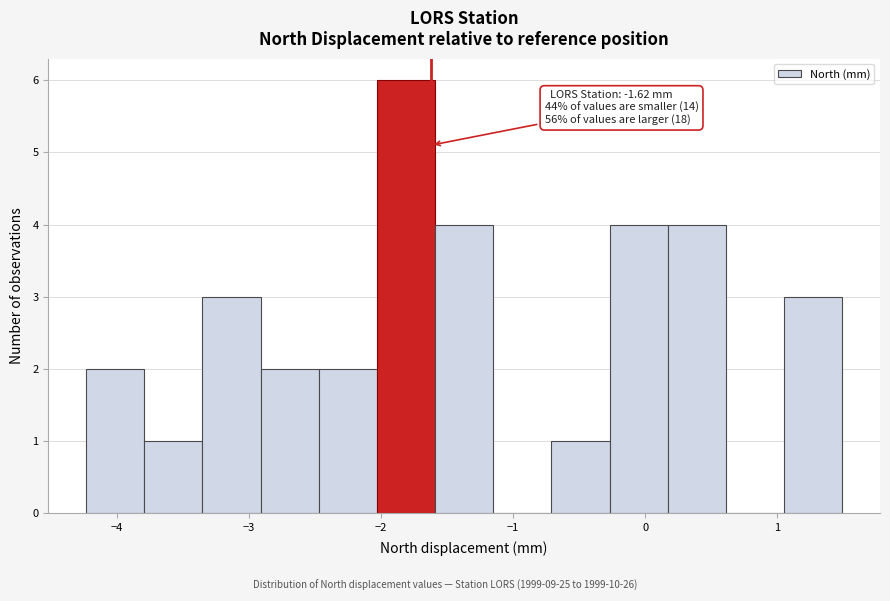

Over which range of the x-axis is the bar tallest?

-2.03 to -1.59